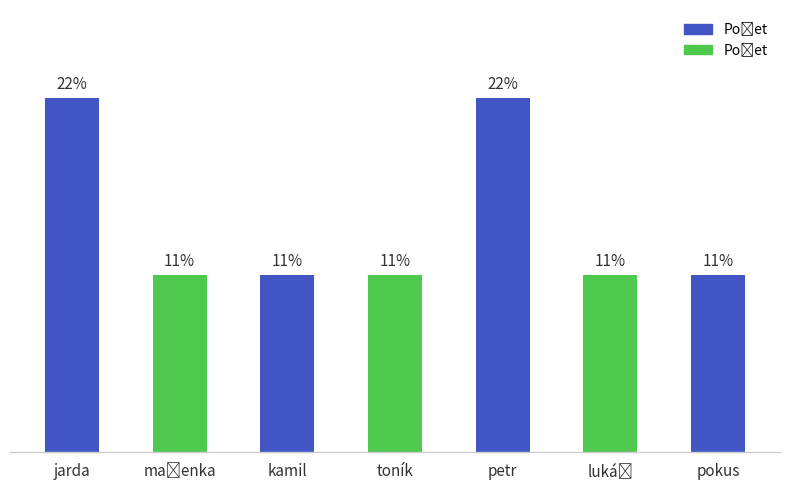

Does the chart contain any negative values?

No